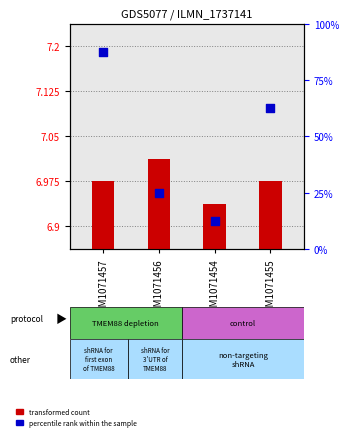

Which series has the largest total across all categories?

percentile rank within the sample